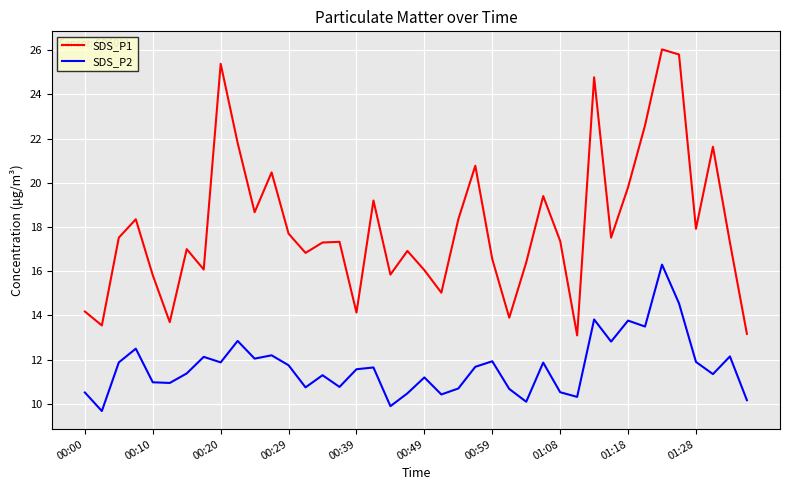

What is the greatest value displayed?

26.0